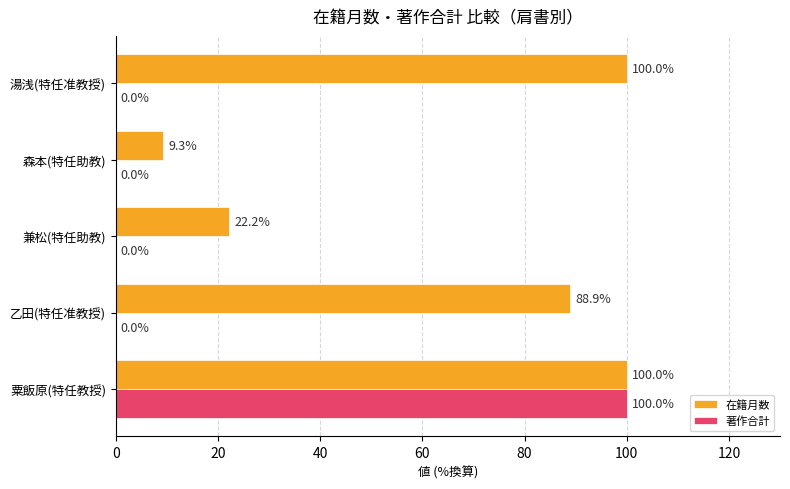

Which series changed the most between 兼松(特任助教) and 森本(特任助教)?

在籍月数